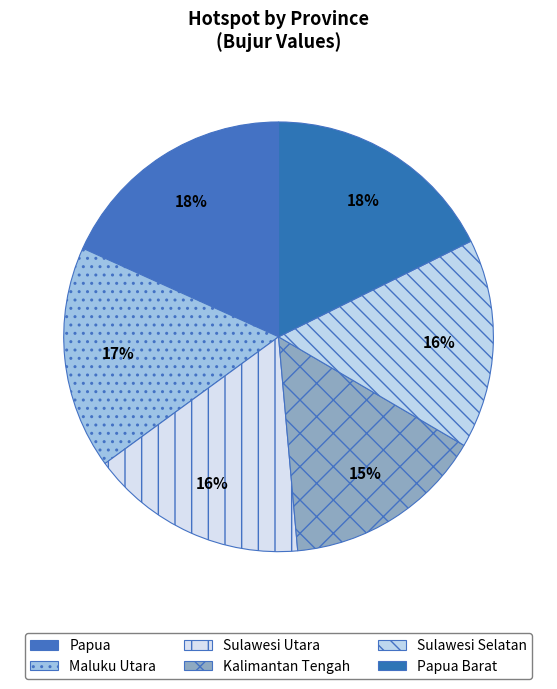

Does Sulawesi Selatan represent more than half of the total?

No